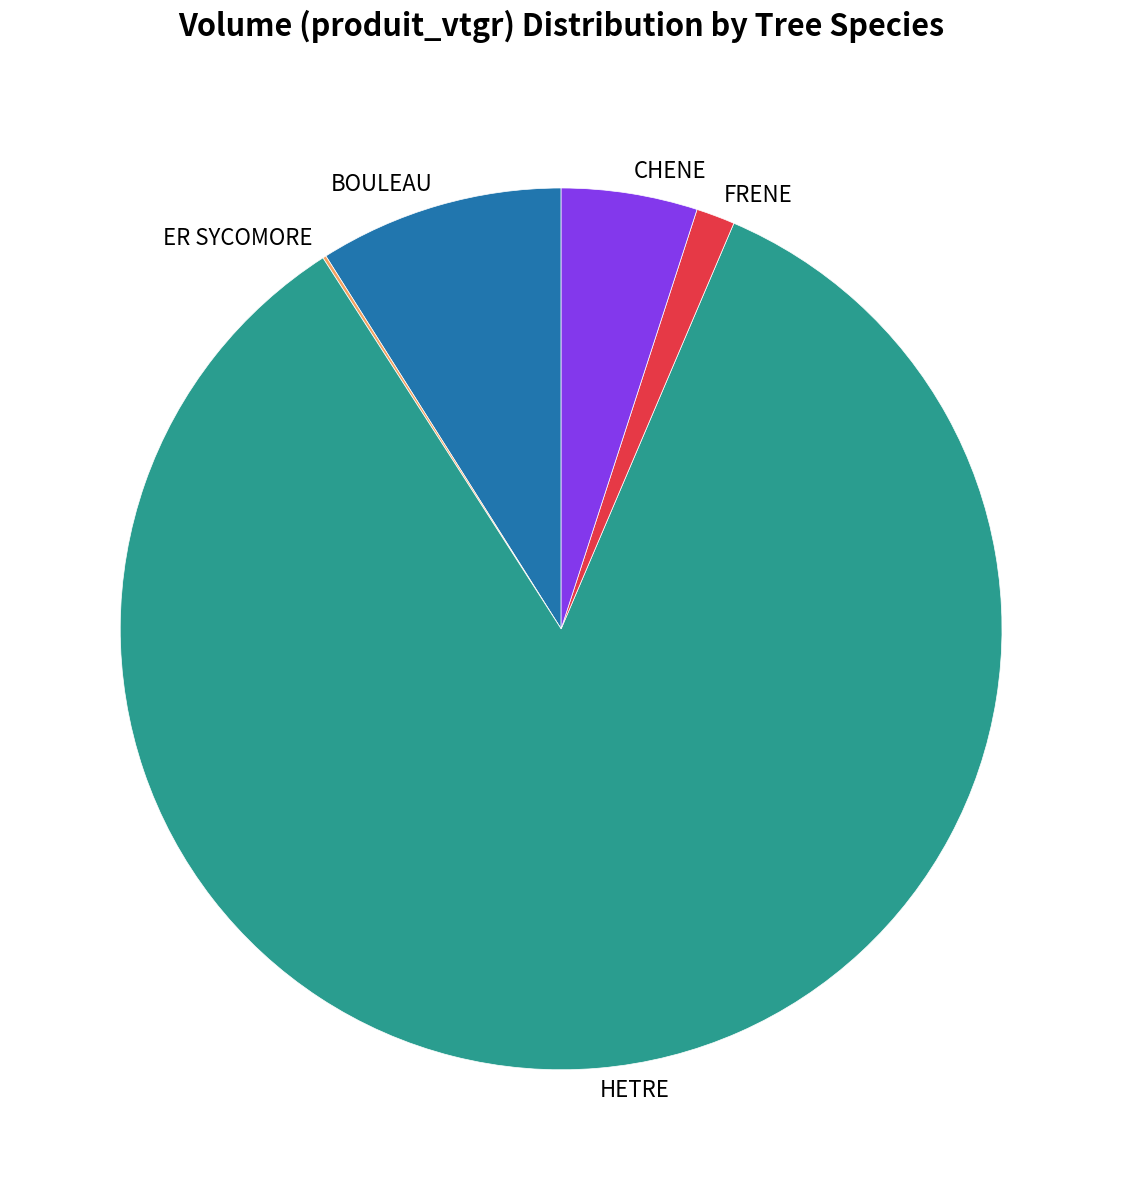

True or false: FRENE accounts for 1% of the total.

True